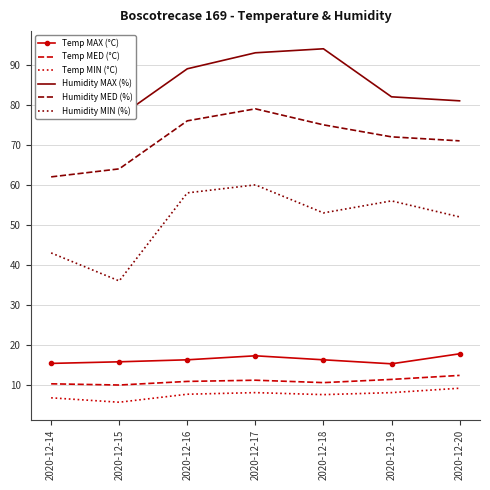

How many interior local peaks does the Temp MAX (°C) series have?

1